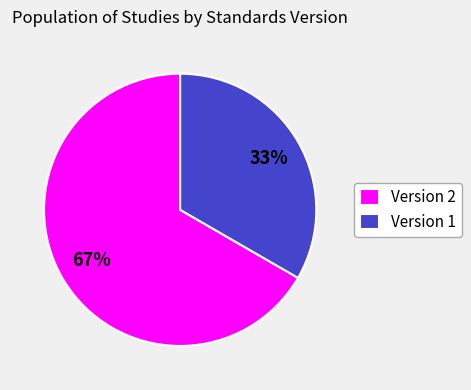

Count the number of slices in the pie.

2